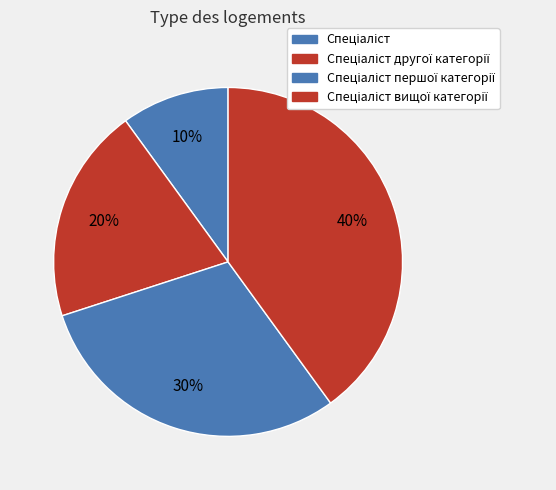

Which slice is the smallest?

Спеціаліст